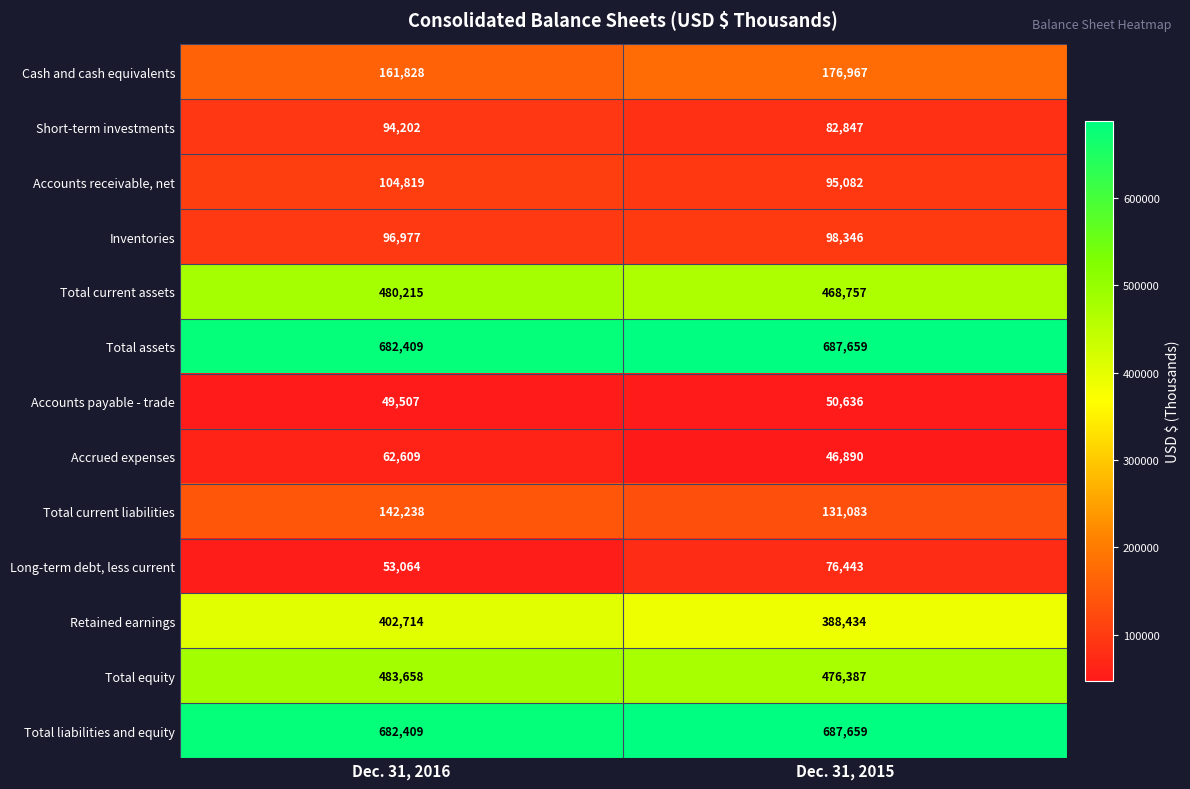

What is the spread (max minus min) of values at Dec. 31, 2015?

640769